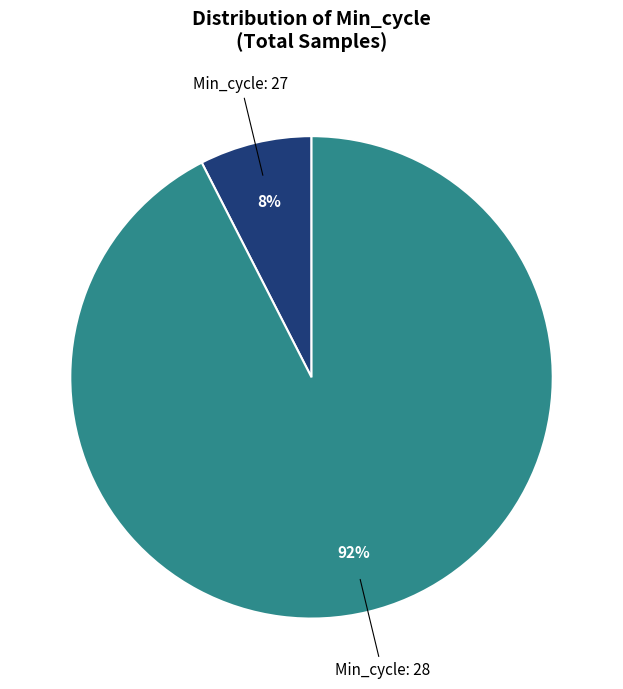

Is there a majority slice in this chart?

Yes